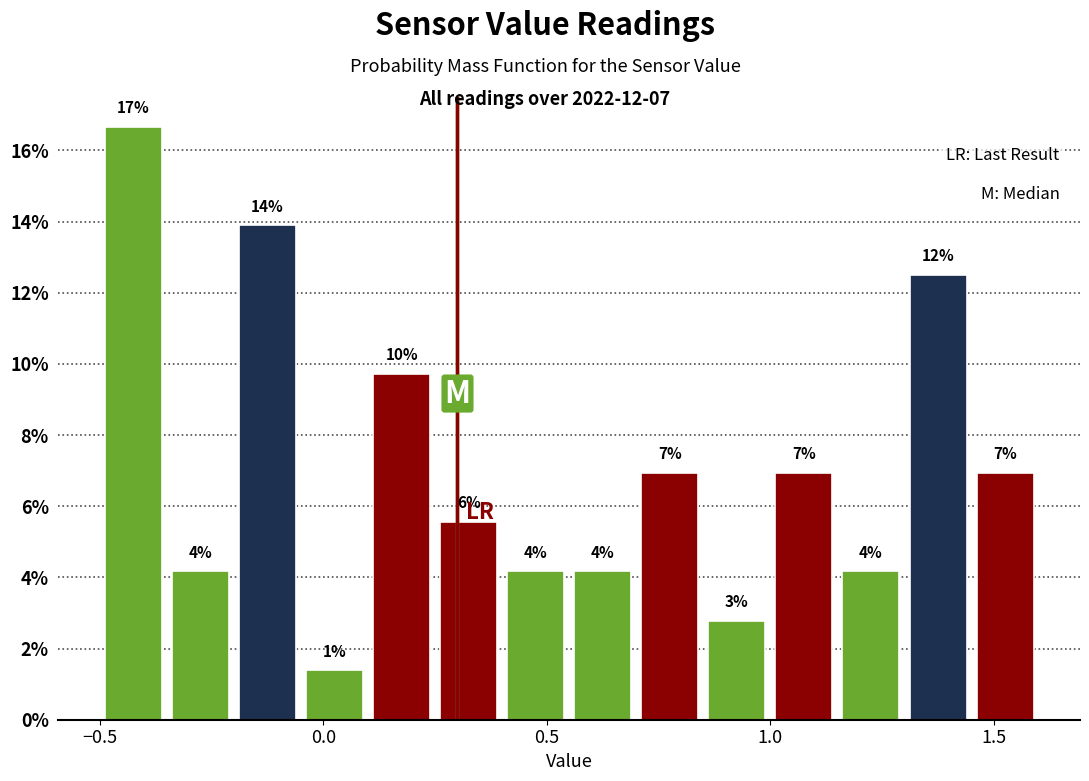

Around what value on the x-axis is the tallest bar? Give the approximate position of its centre, as read against the axis.

-0.40